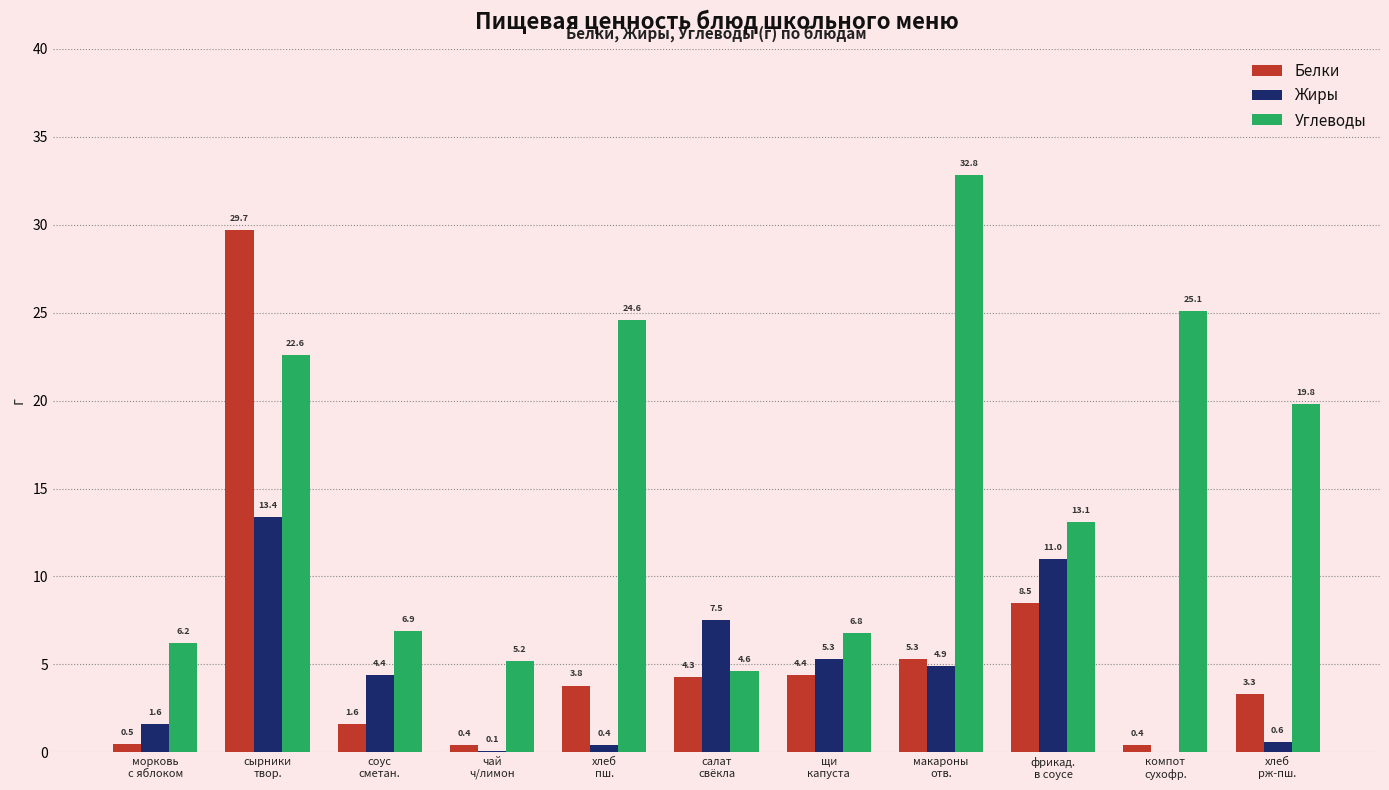

Reading left to right, list all the values displayed in this chart.

Белки: 0.5	29.7	1.6	0.4	3.8	4.3	4.4	5.3	8.5	0.4	3.3
Жиры: 1.6	13.4	4.4	0.1	0.4	7.5	5.3	4.9	11.0	0.0	0.6
Углеводы: 6.2	22.6	6.9	5.2	24.6	4.6	6.8	32.8	13.1	25.1	19.8